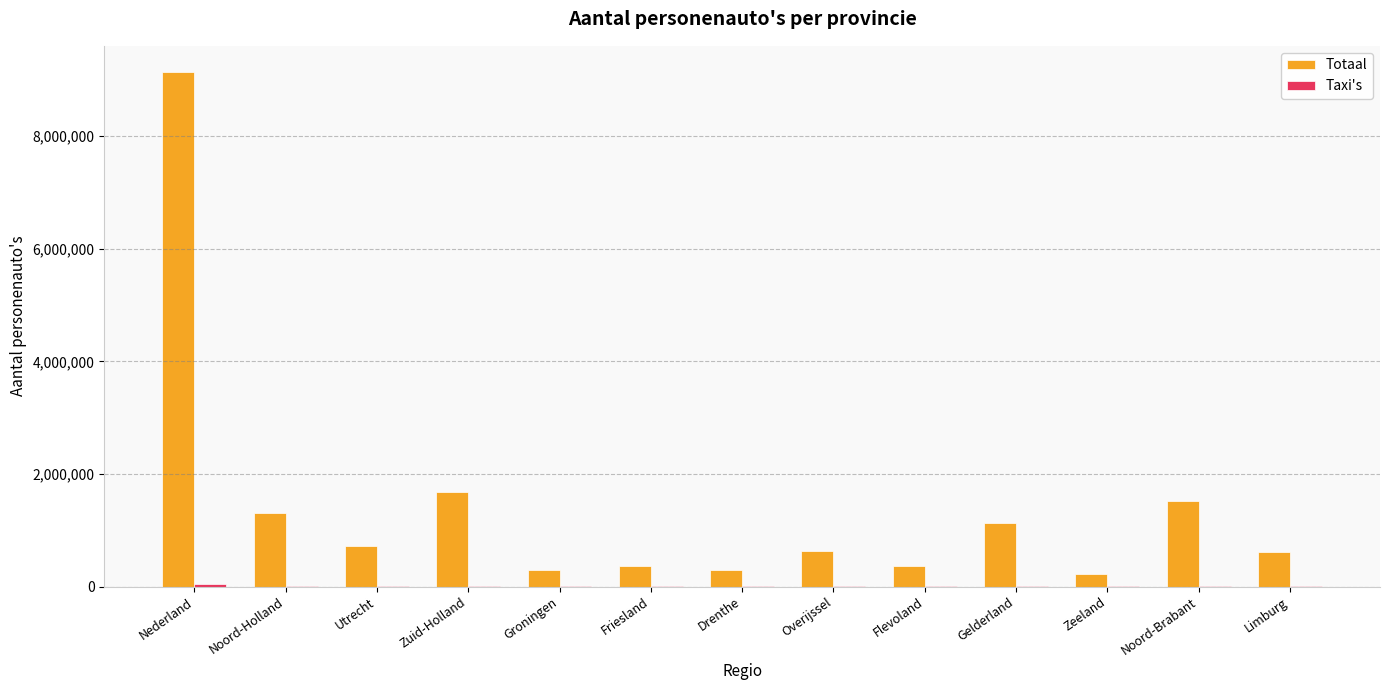

Which series changed the most between Nederland and Friesland?

Totaal